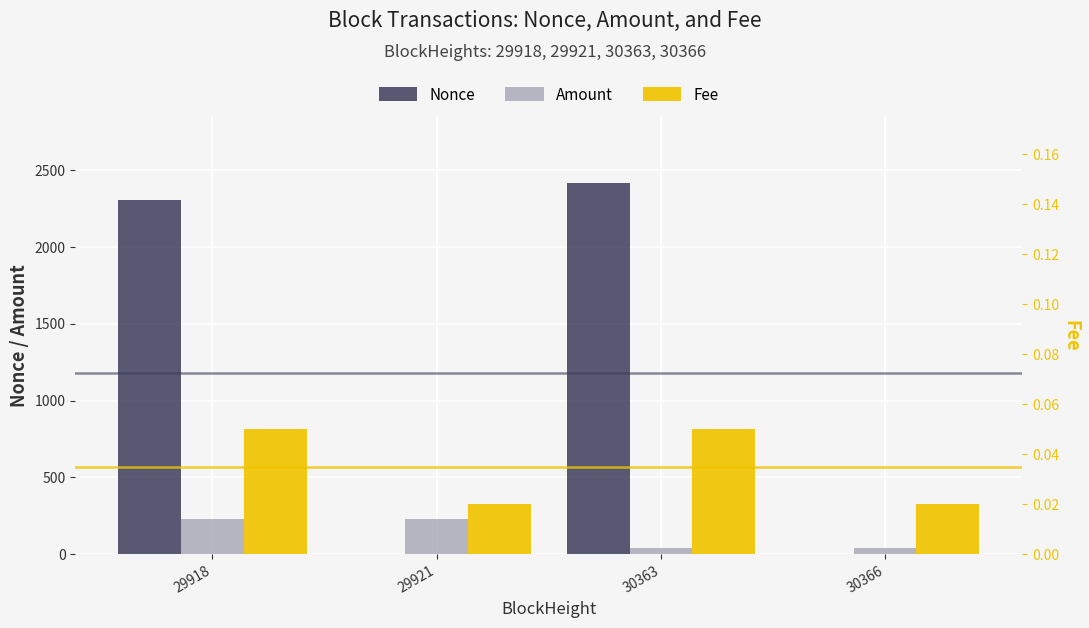

What is the total value across all series at 29918?

2531.2